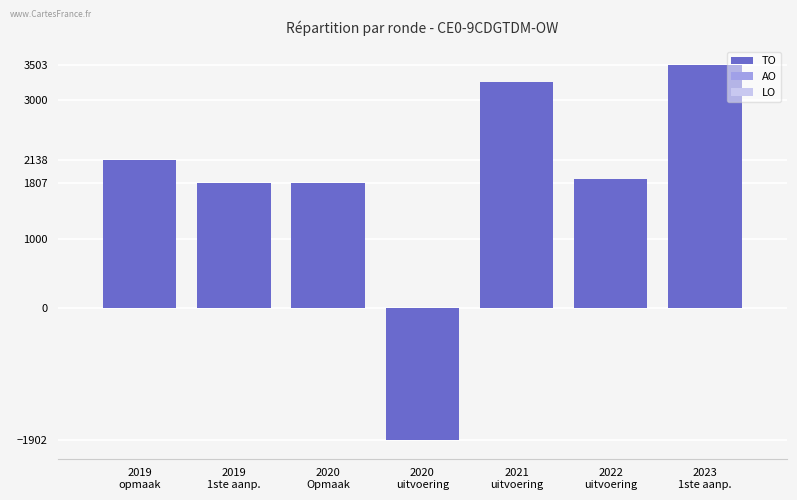

What is the value of the 2nd bar from the left?

1807